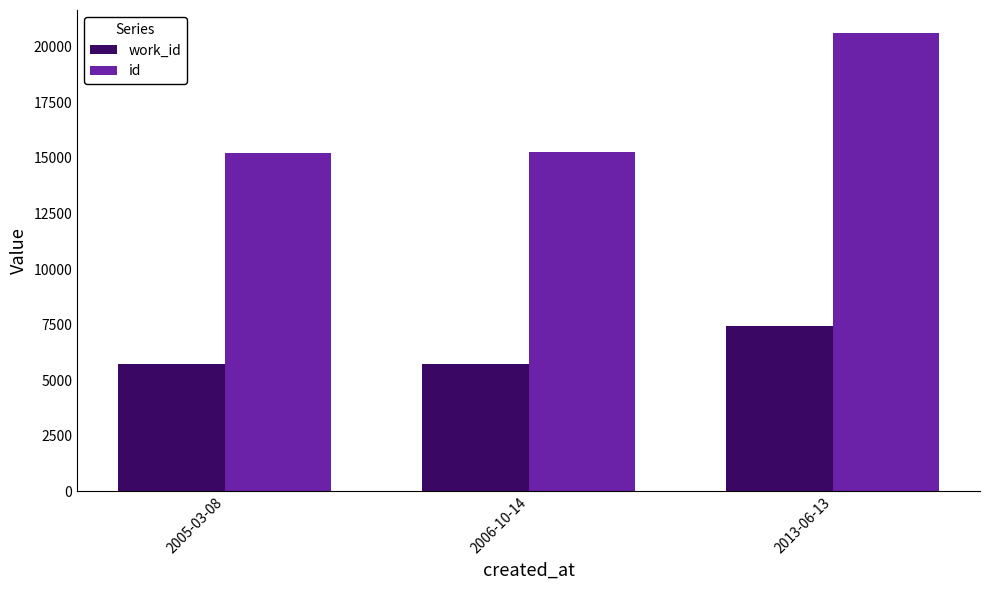

What is the total value across all series at 2006-10-14?

20974